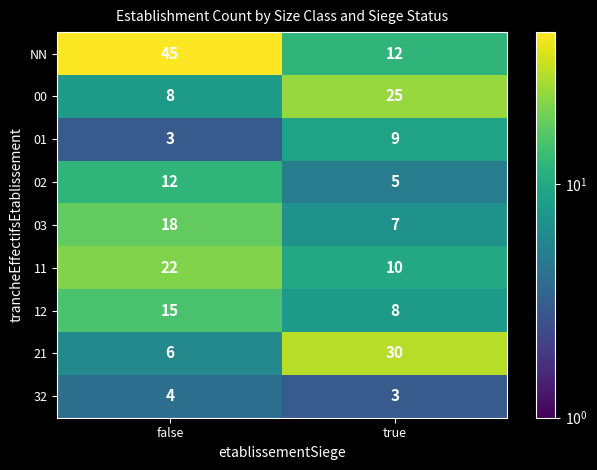

At which label does 01 reach its peak?

true